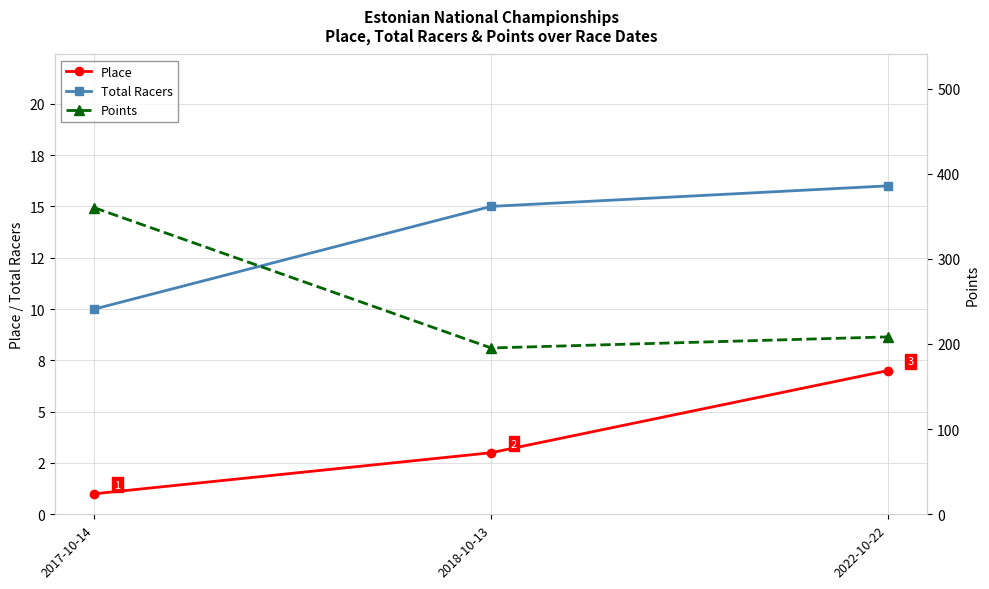

Which series changed the most between 2017-10-14 and 2022-10-22?

Points